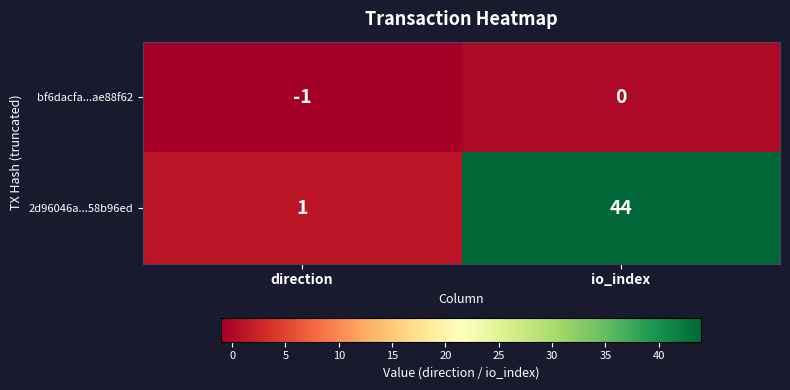

Which series changed the most between direction and io_index?

2d96046a...58b96ed